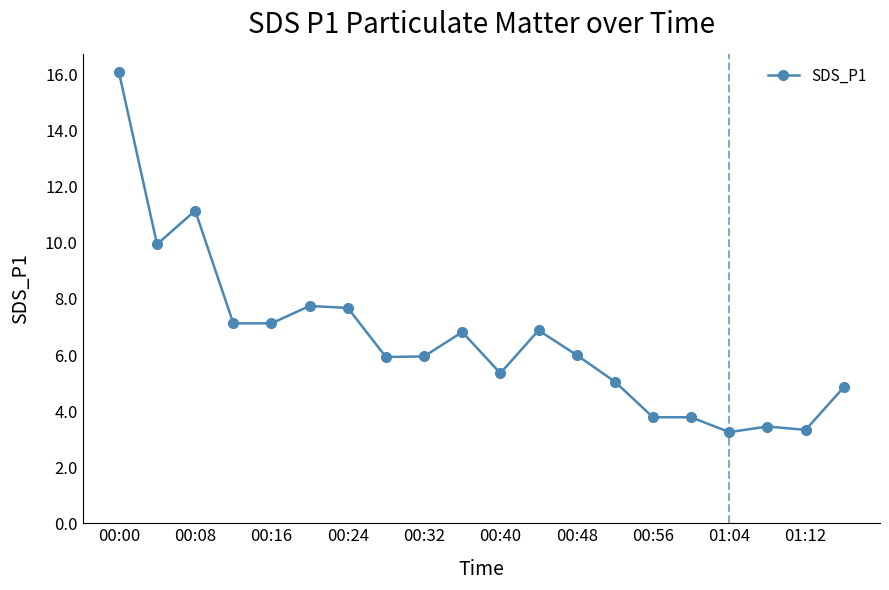

What is the difference between the second highest and minimum values?

7.9